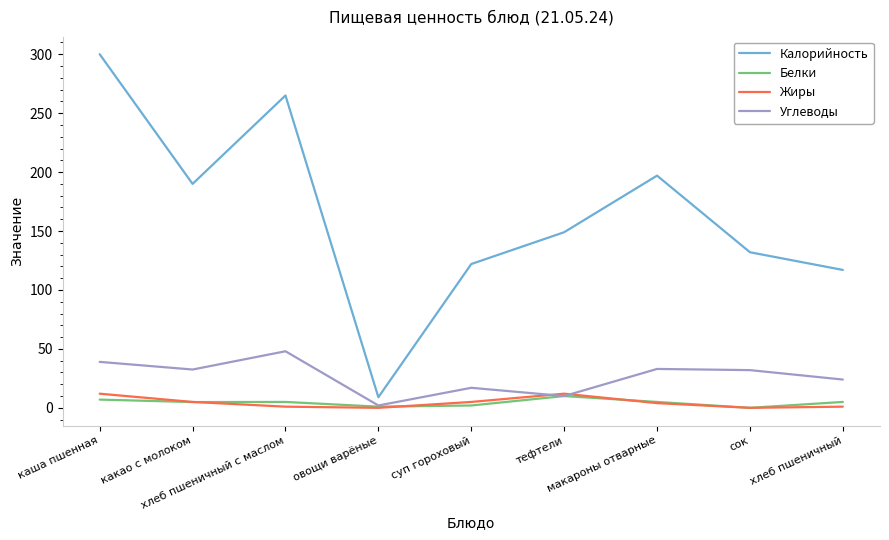

Which series has the largest total across all categories?

Калорийность